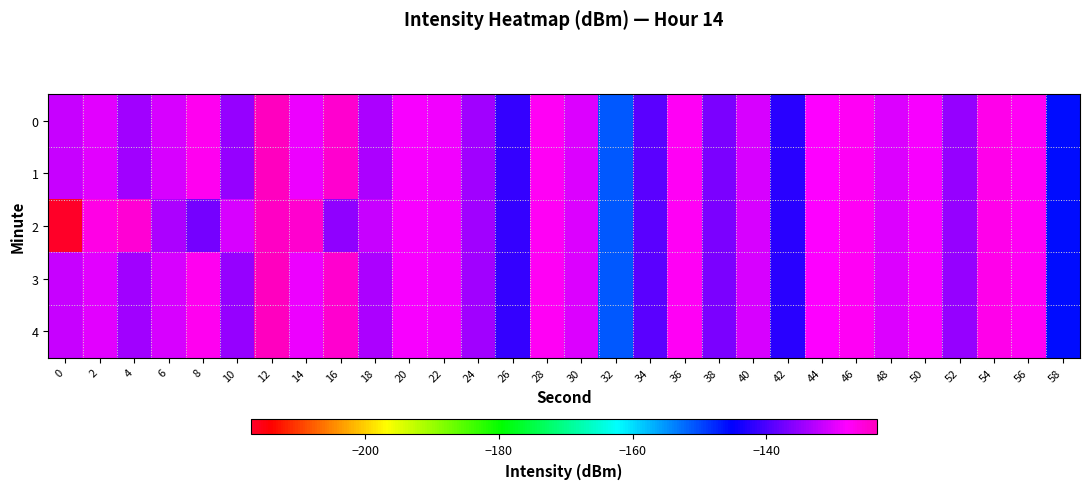

At which category is the sum across all series the highest?

12